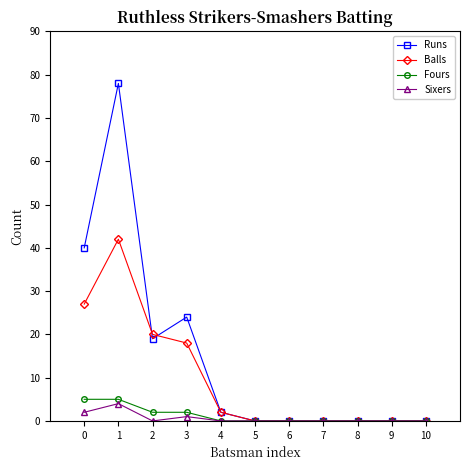

True or false: Runs has more than 0 interior local peaks.

True